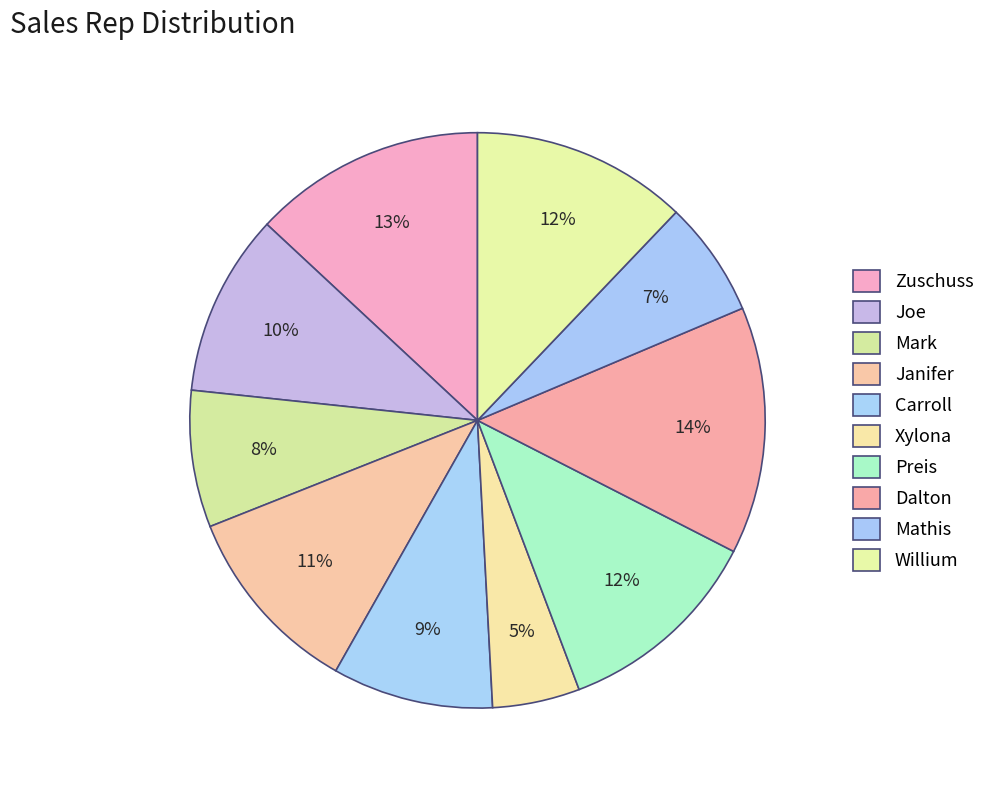

Is there any slice that represents more than half of the pie?

No